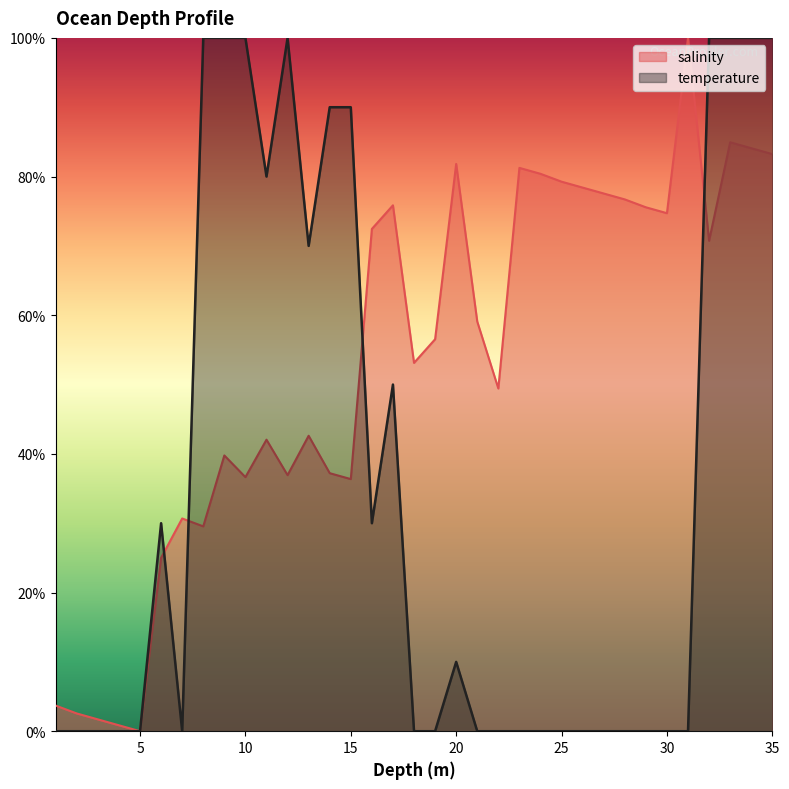

At which category does temperature reach its first local valley?

7.0